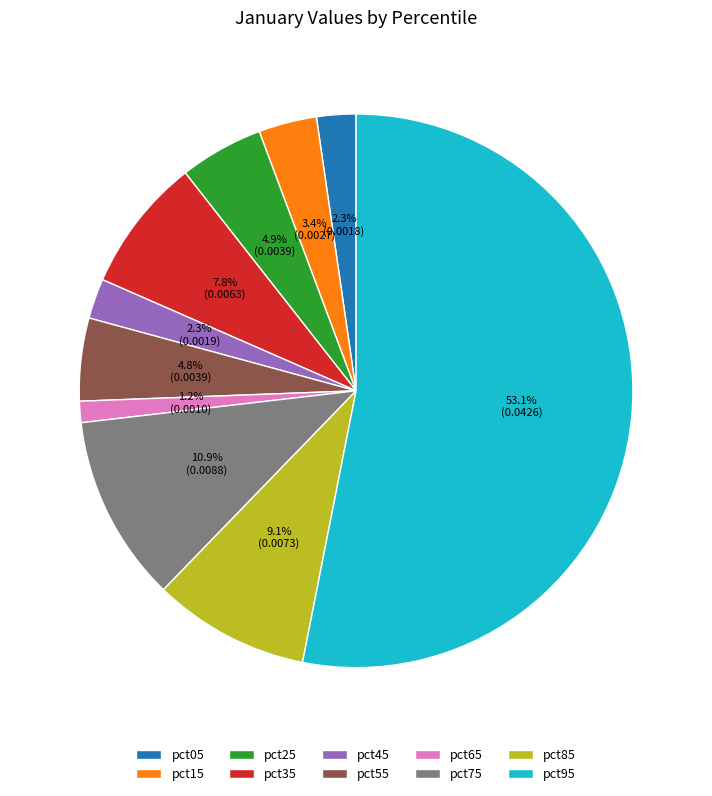

Is it true that pct85 is 1% of the pie?

False